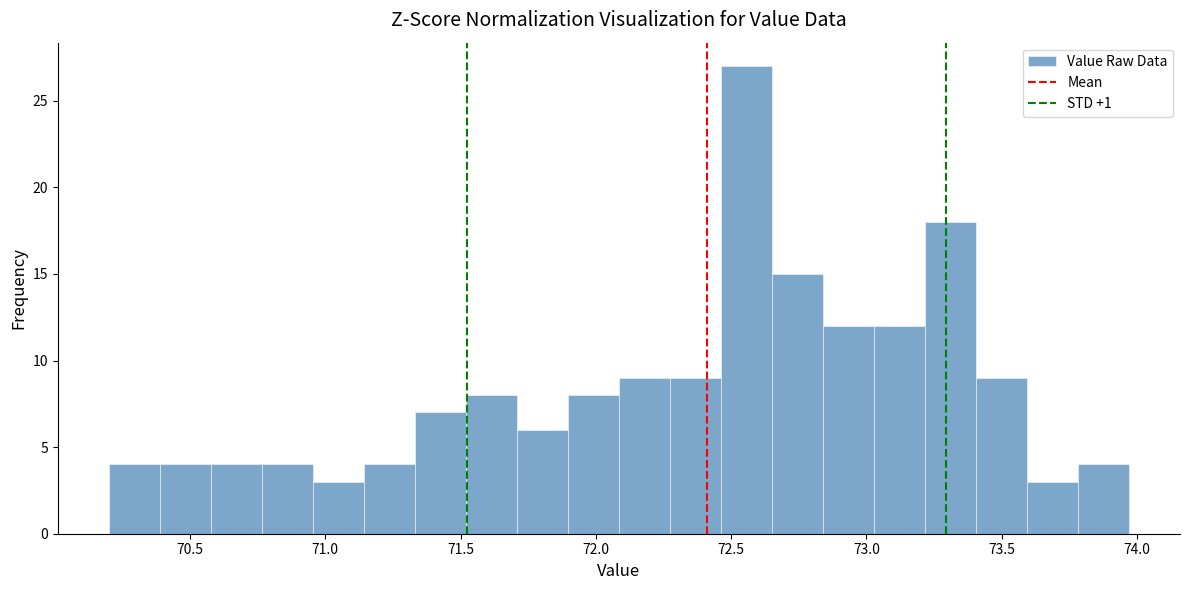

Around what value on the x-axis is the tallest bar? Give the approximate position of its centre, as read against the axis.

72.55